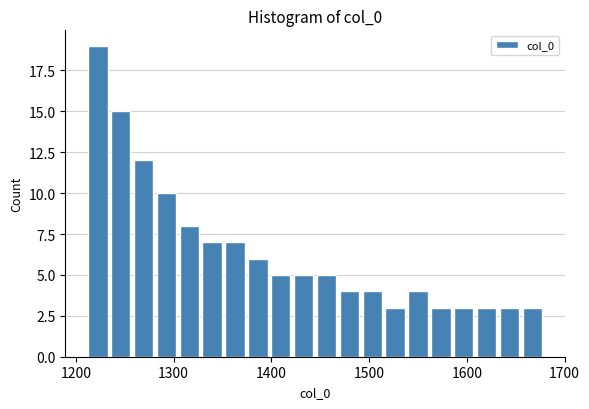

Around what value on the x-axis is the tallest bar? Give the approximate position of its centre, as read against the axis.

1220